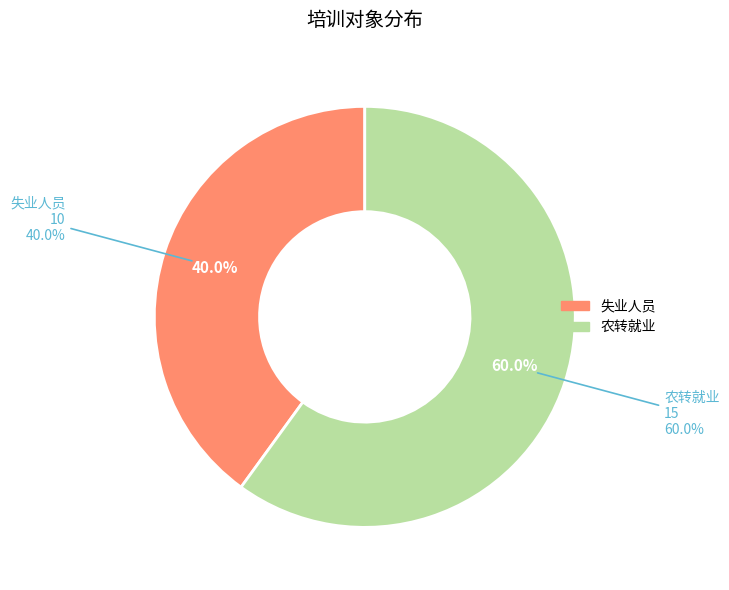

What is the smallest slice in the pie chart?

失业人员